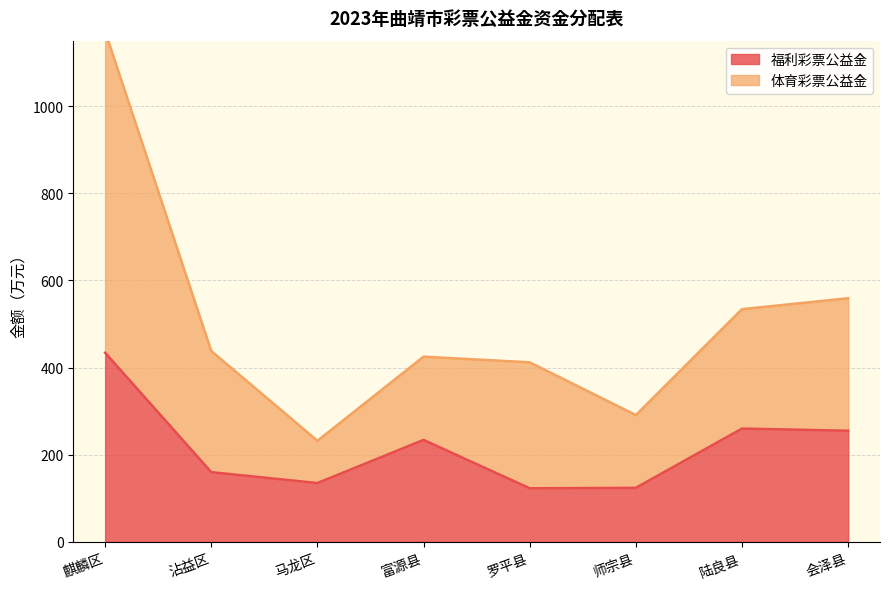

What are all the series names shown in the legend?

福利彩票公益金, 体育彩票公益金